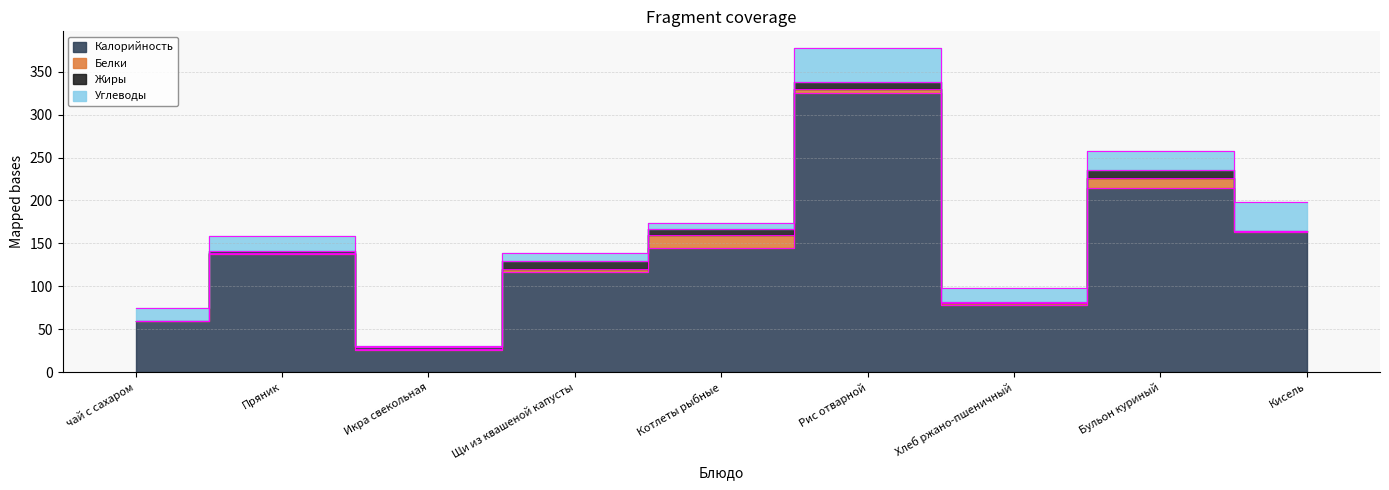

Does the chart have visible grid lines?

Yes